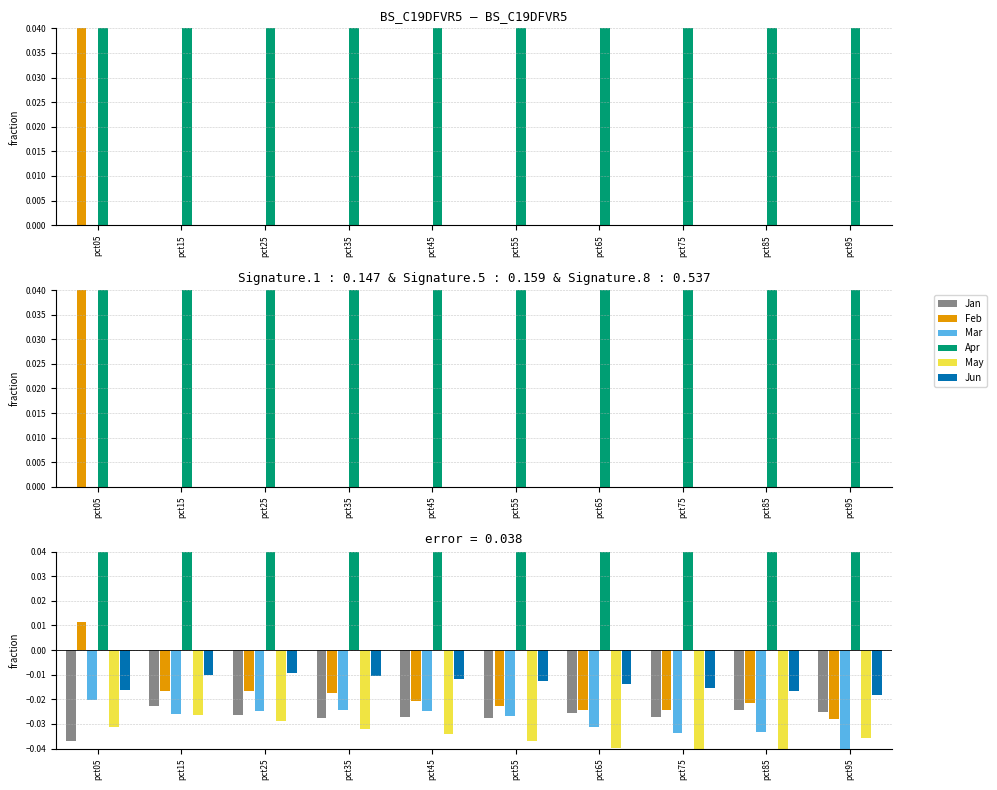

The Apr series shows 0.1 at pct65. True or false?

True